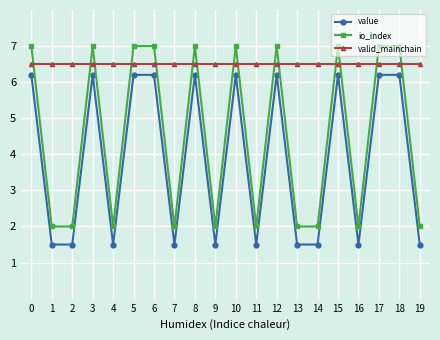

True or false: value has a value of 10.7 at 8.

False